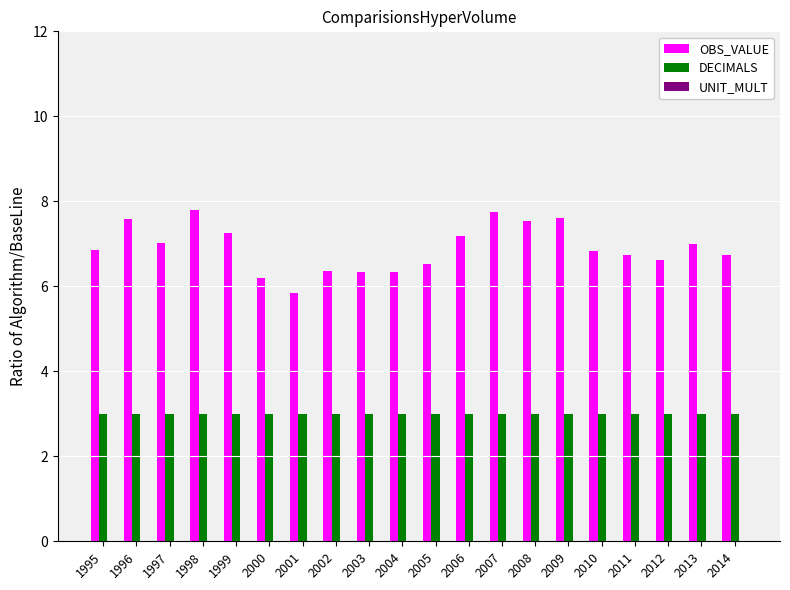

Are the bars horizontal?

No